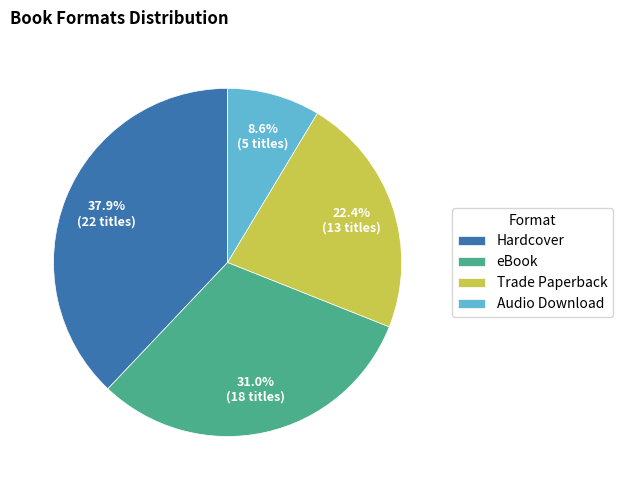

How many segments does this pie chart have?

4